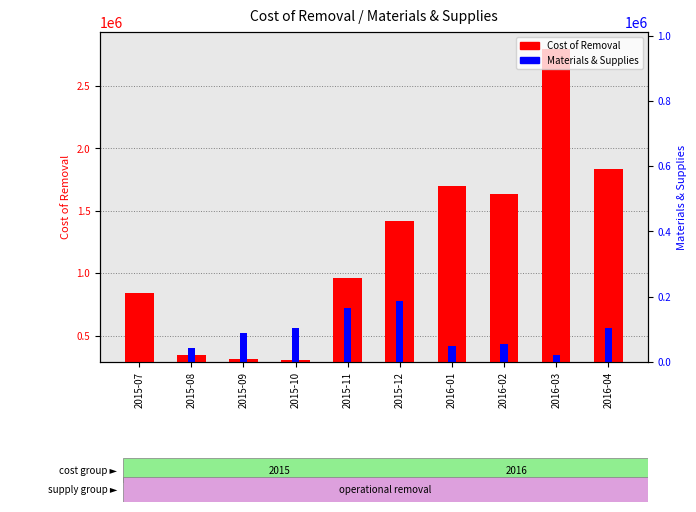

What value does the Materials & Supplies series have at 2015-07?

8690.5